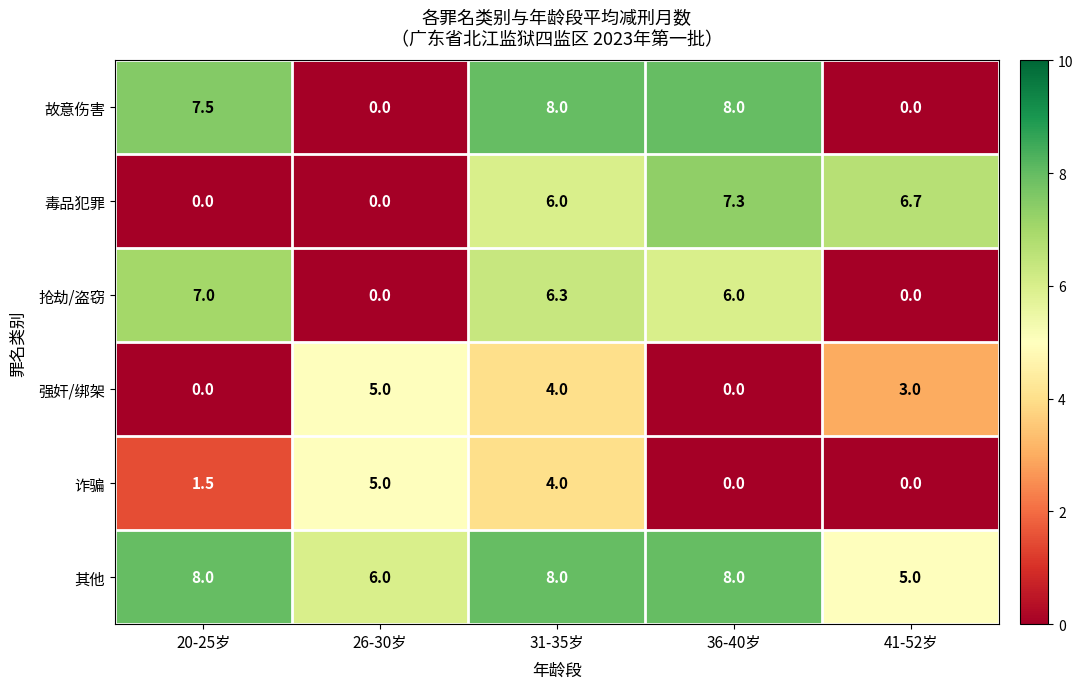

True or false: 故意伤害 has a value of 0.0 at 26-30岁.

True